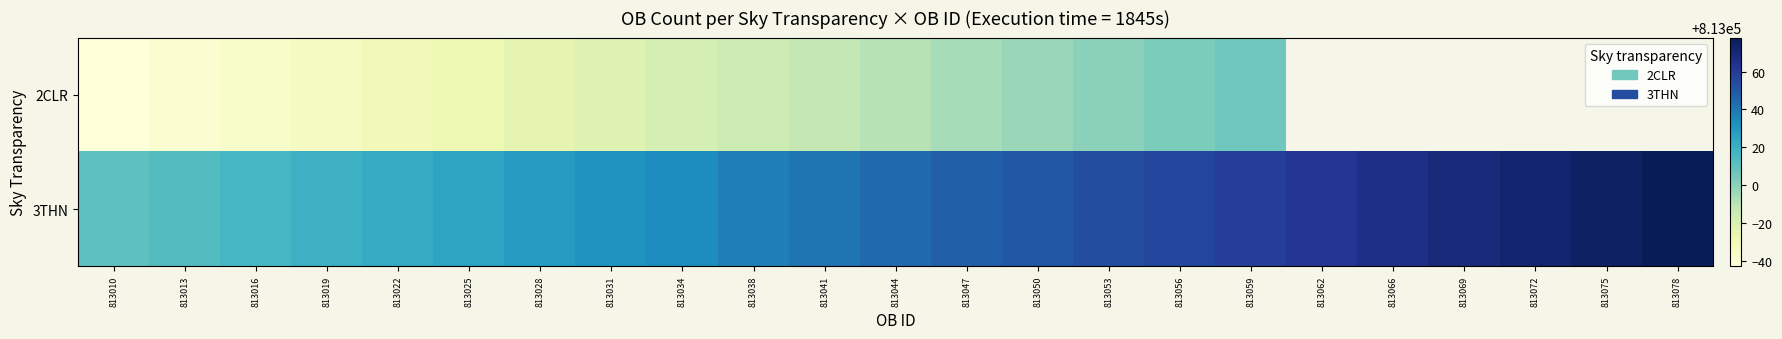

Which series has the largest range (max minus min)?

3THN